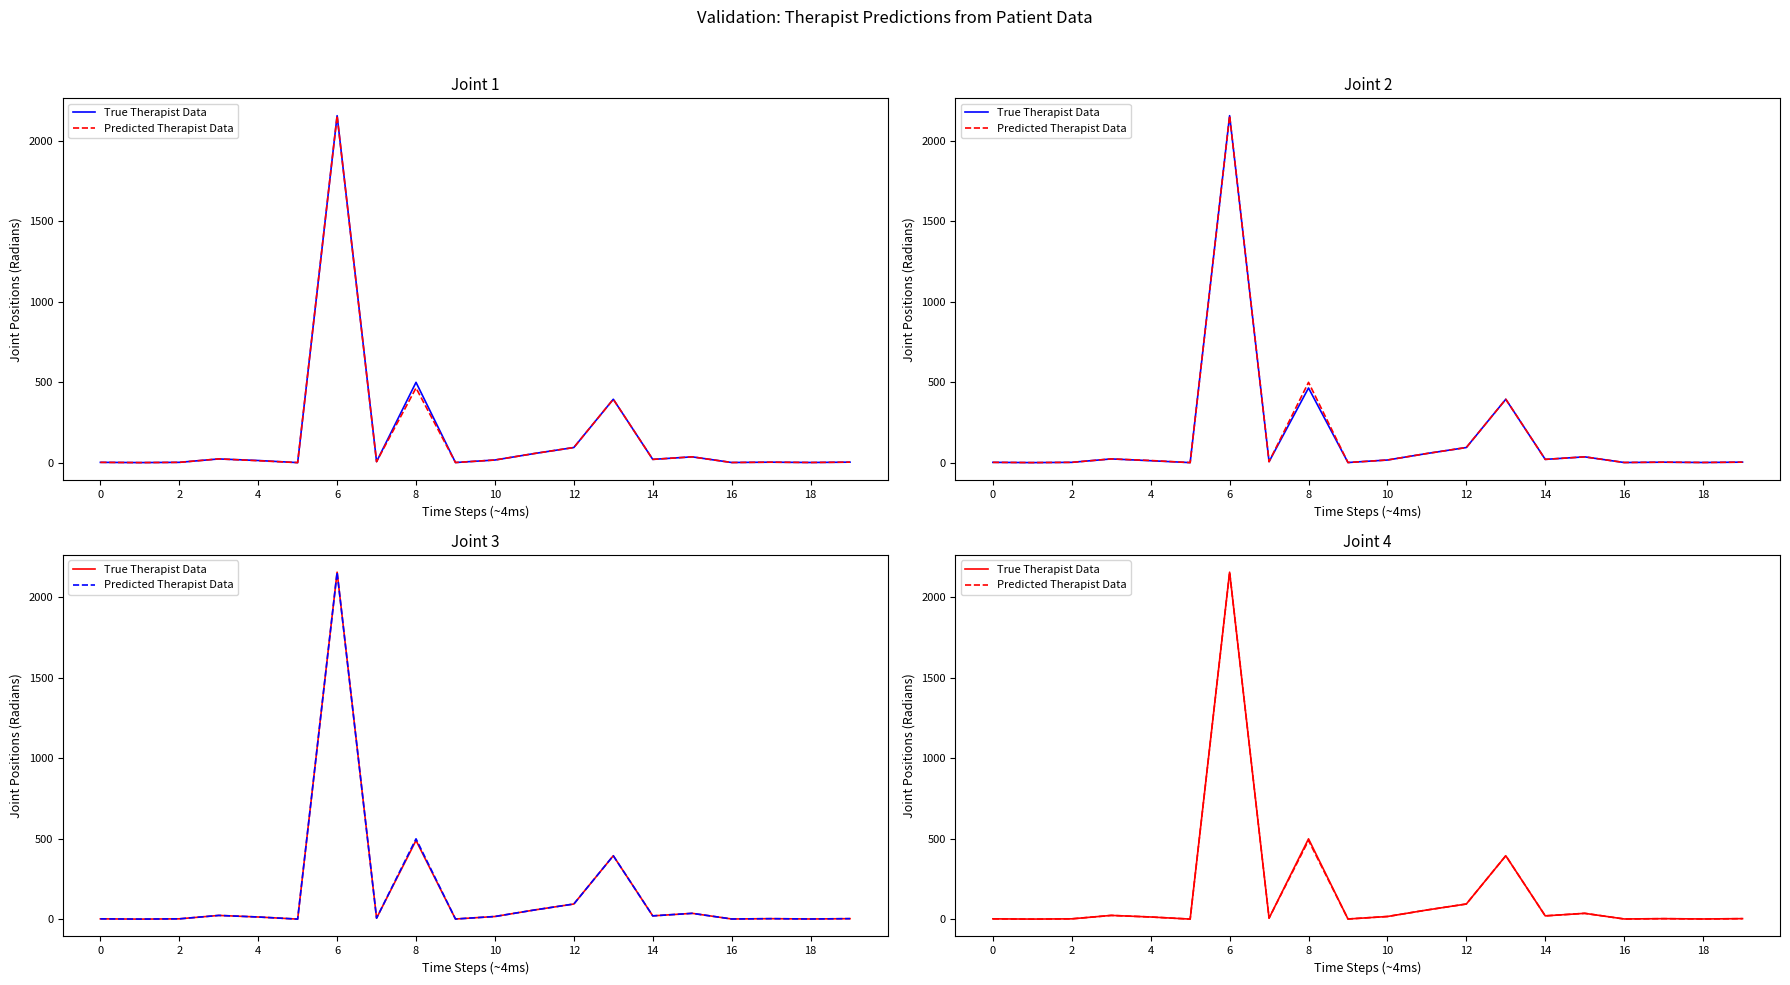

Between 16 and 2, which is larger?

16